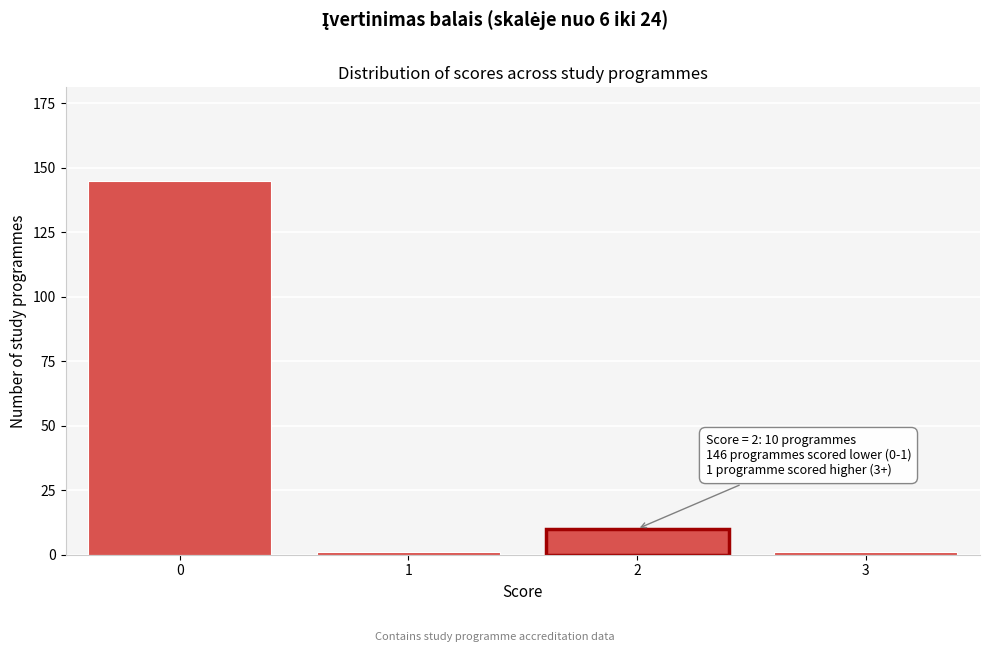

Reading right to left, transcribe all the data shown in this chart.

1	10	1	145